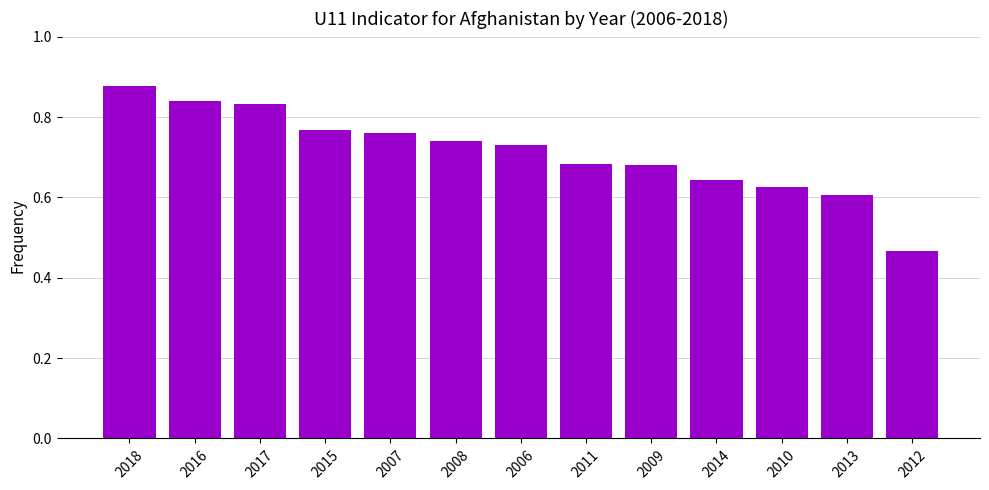

Does the chart contain stacked bars?

No